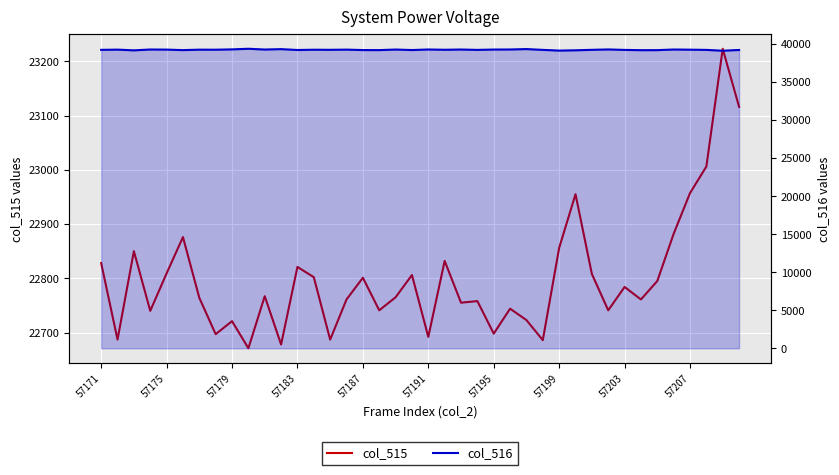

Reading right to left, transcribe all the data shown in this chart.

col_515: 23116	23223	23006	22957	22882	22795	22761	22784	22741	22808	22955	22856	22686	22723	22744	22698	22758	22755	22832	22692	22806	22765	22741	22801	22761	22687	22802	22821	22678	22767	22671	22721	22697	22764	22876	22809	22740	22850	22687	22828
col_516: 39229	39130	39238	39267	39288	39206	39202	39236	39297	39247	39187	39146	39240	39346	39292	39283	39239	39287	39254	39291	39218	39284	39210	39217	39272	39249	39259	39226	39338	39286	39385	39306	39262	39268	39209	39276	39288	39180	39272	39244